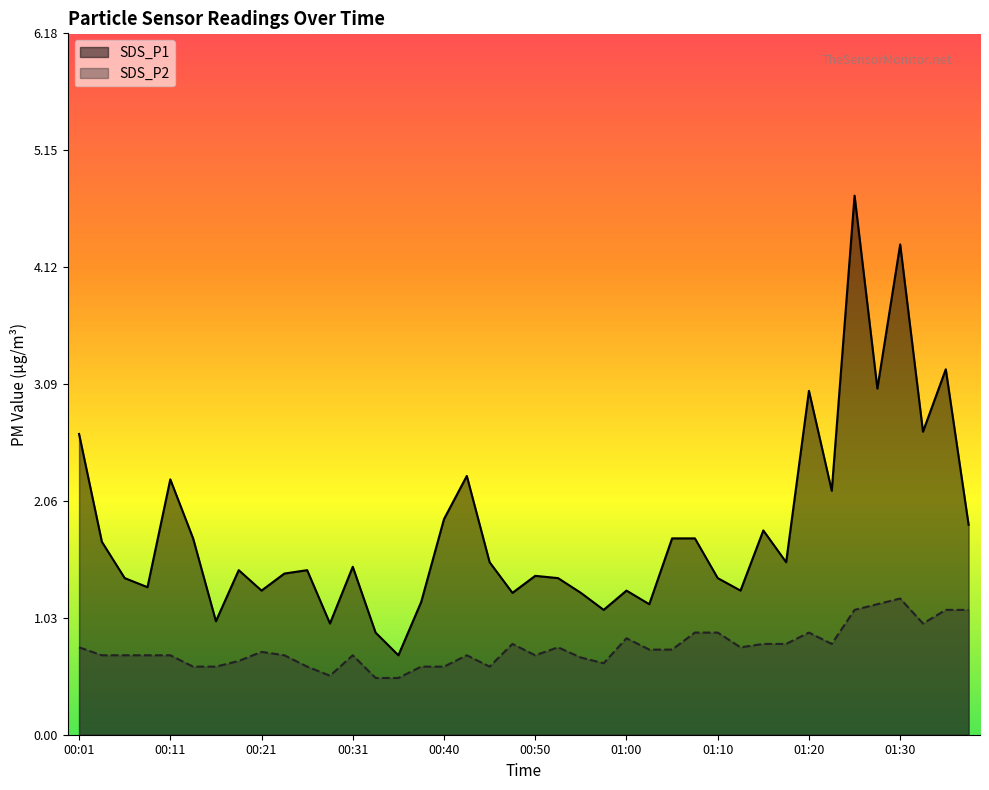

What is the smallest value displayed?

0.5